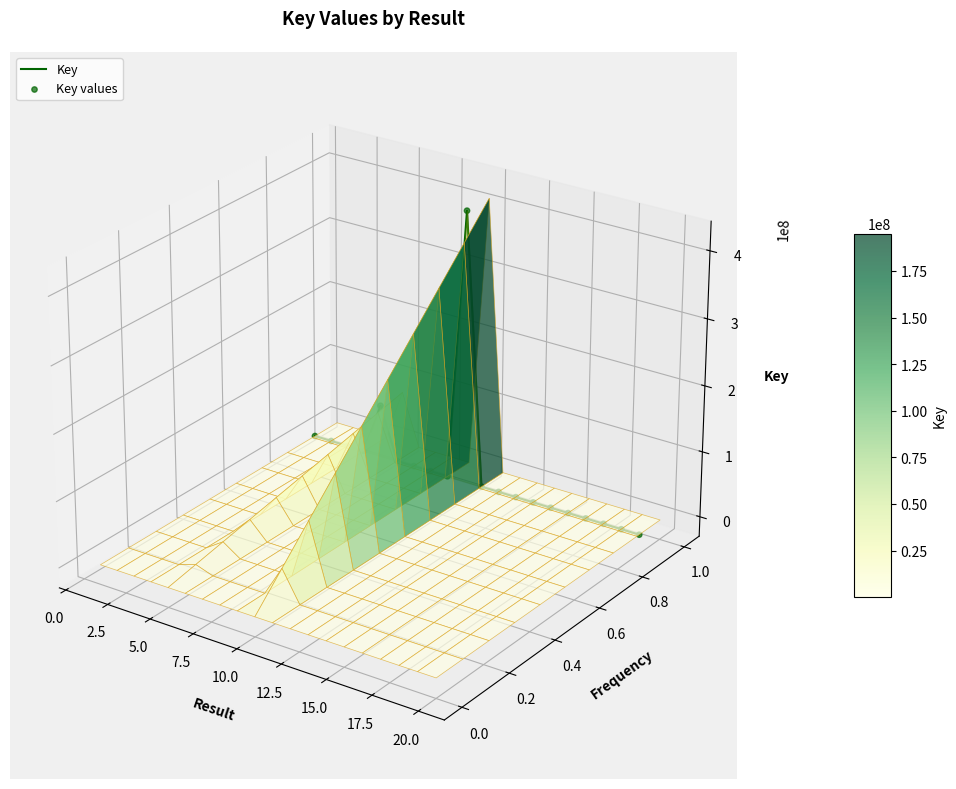

Which series contains the lowest Y value?

Key